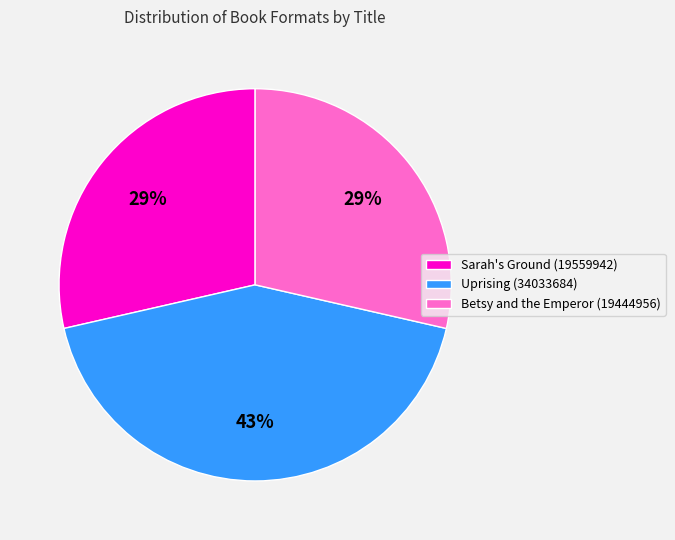

To the nearest percent, what portion does Sarah's Ground (19559942) represent?

29%